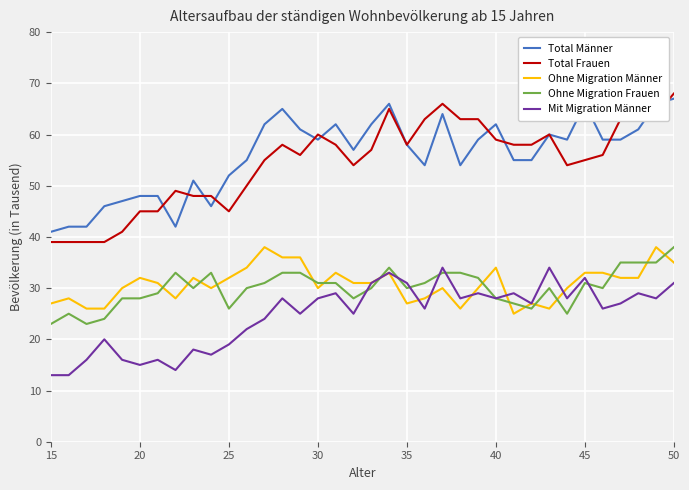

What is the minimum value shown in the chart?

13